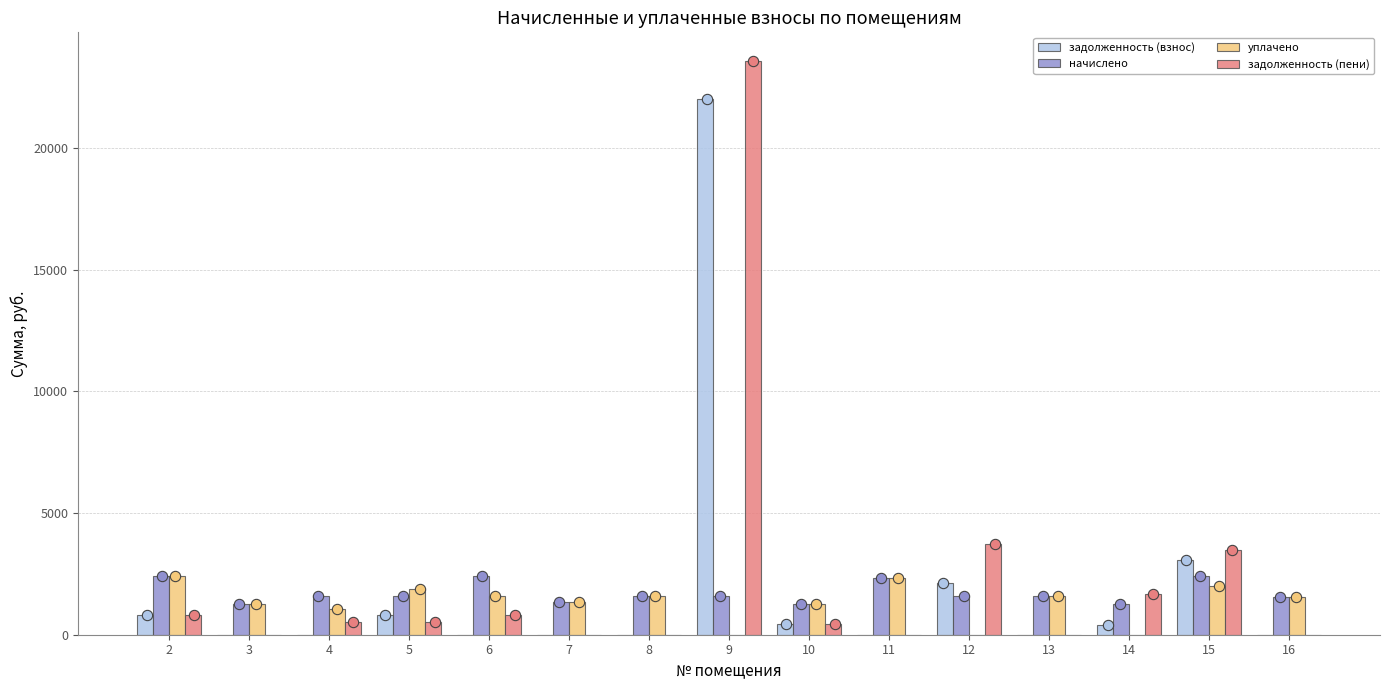

What are all the series names shown in the legend?

задолженность (взнос), начислено, уплачено, задолженность (пени)